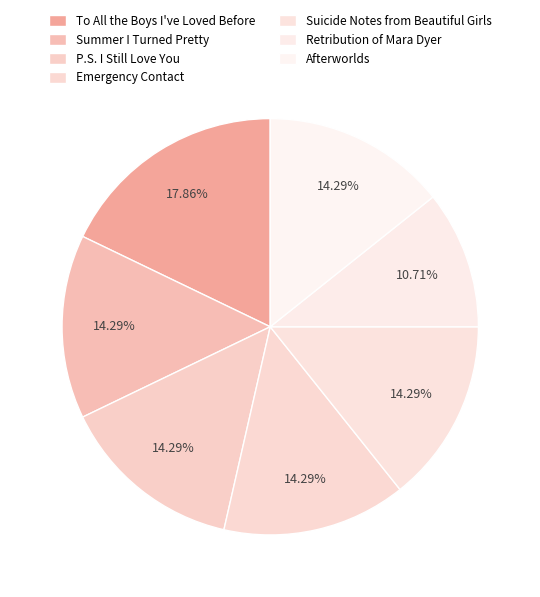

What is the smallest slice in the pie chart?

Retribution of Mara Dyer